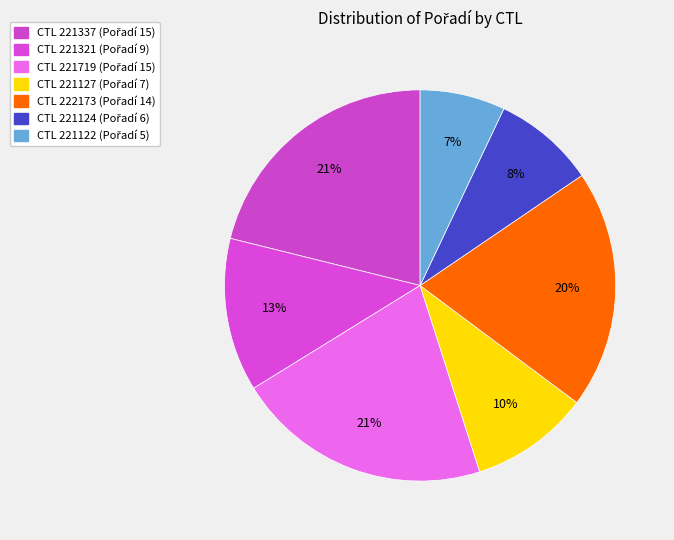

Which slice is the smallest?

221122